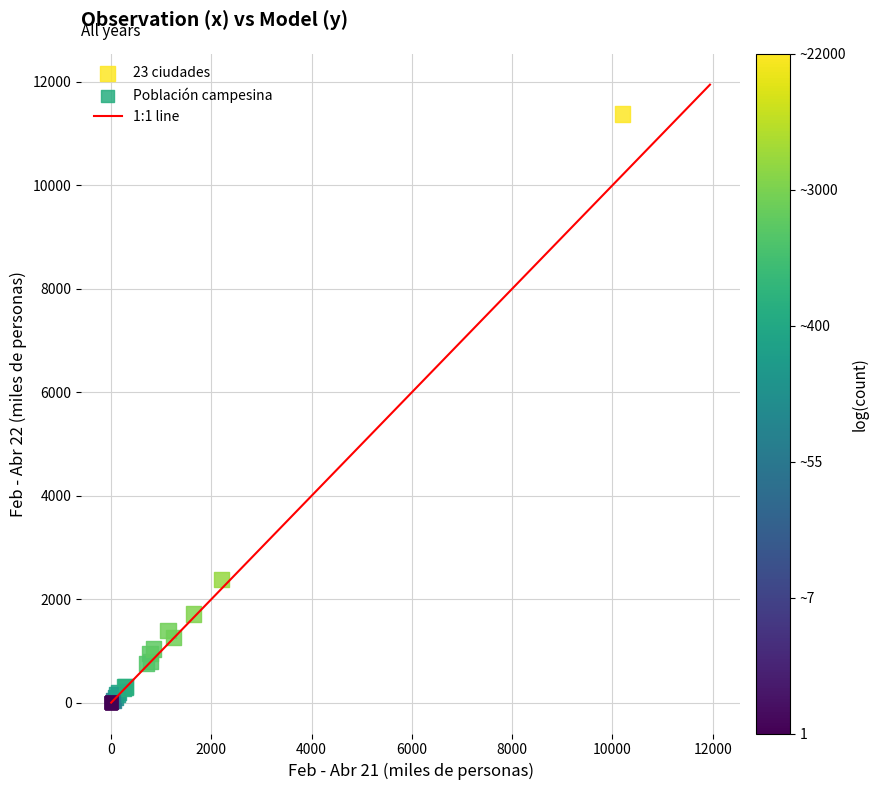

Which series reaches the maximum Y coordinate?

23 ciudades